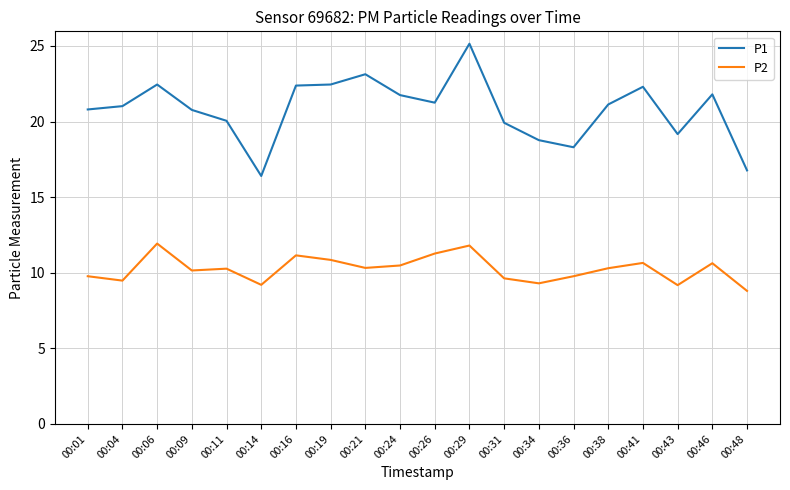

What is the minimum value for P1?

16.4